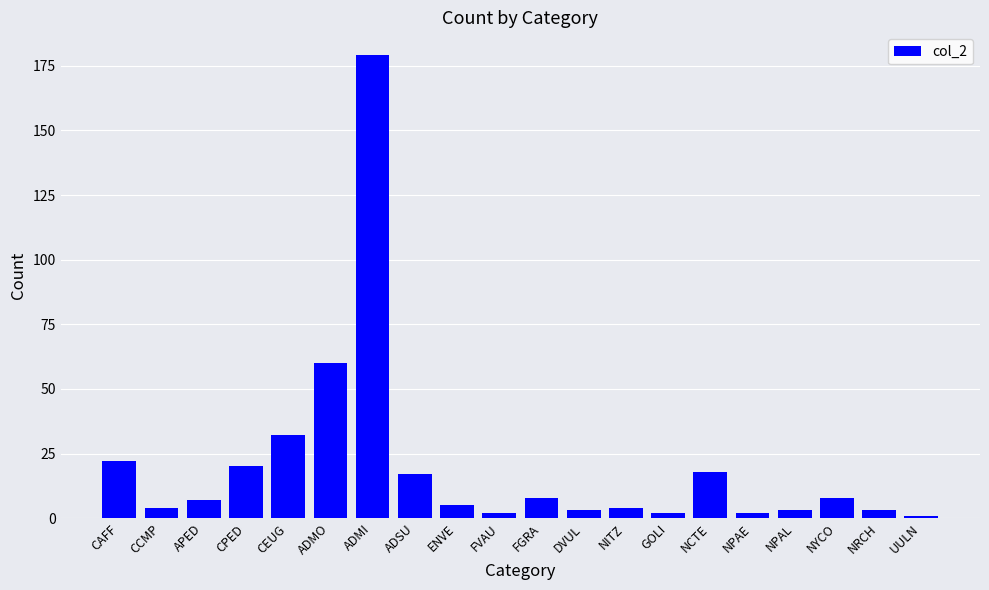

How many bars are there in total?

20